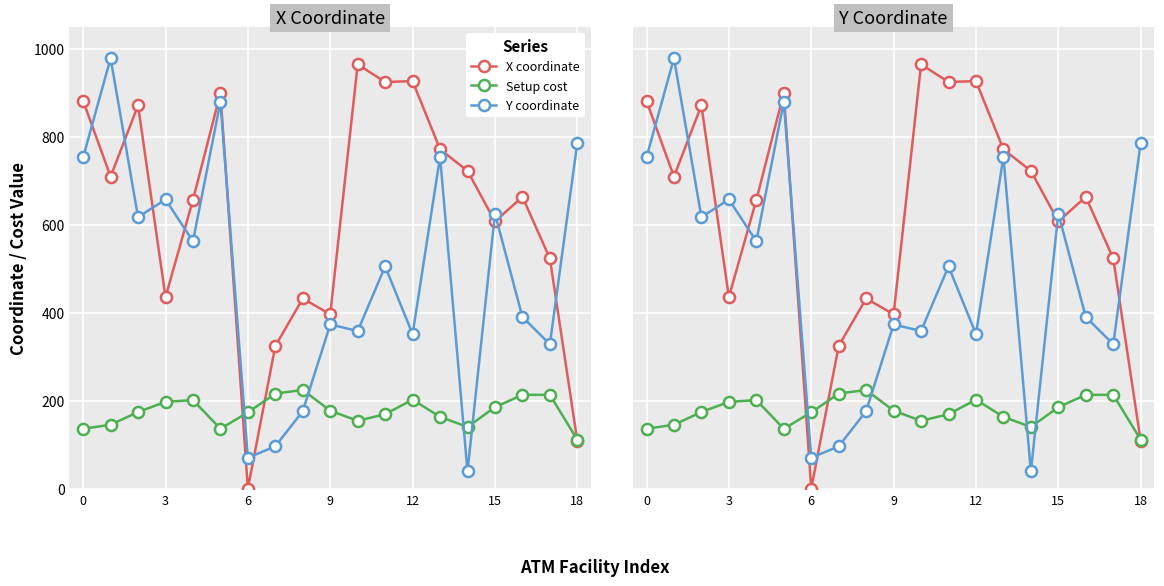

Between 9 and 14, which series saw the biggest shift?

Y coordinate